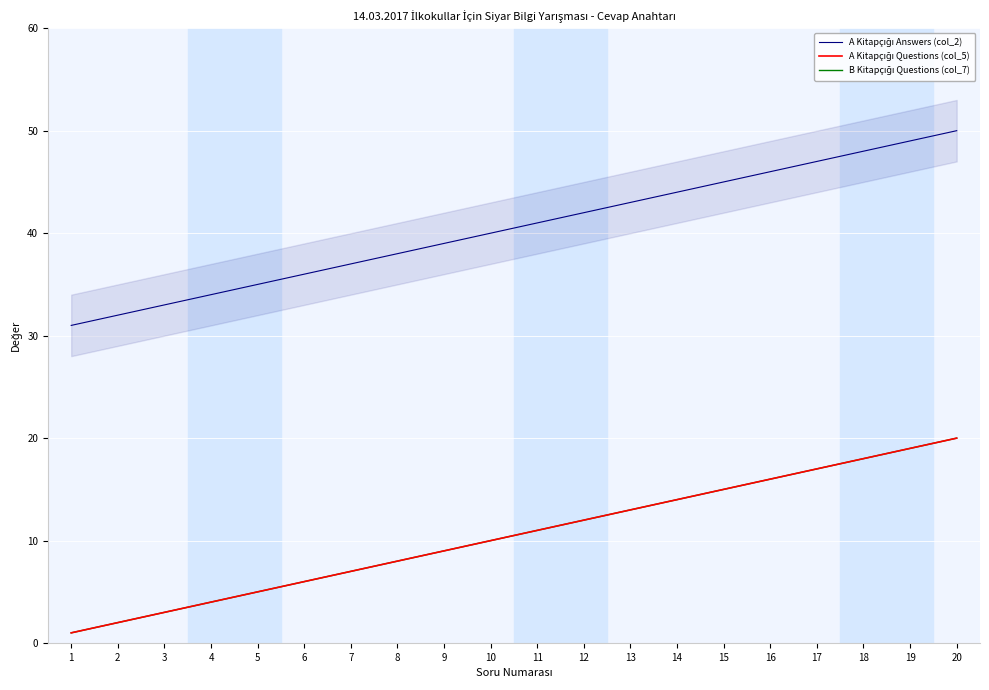

Between 12 and 20, which series saw the biggest shift?

A Kitapçığı Answers (col_2)